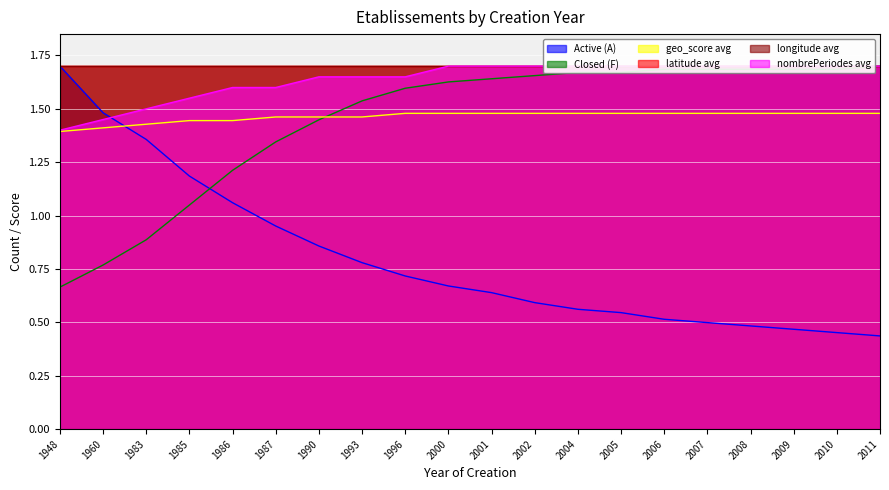

What is the average value of the nombrePeriodes avg series?

1.6